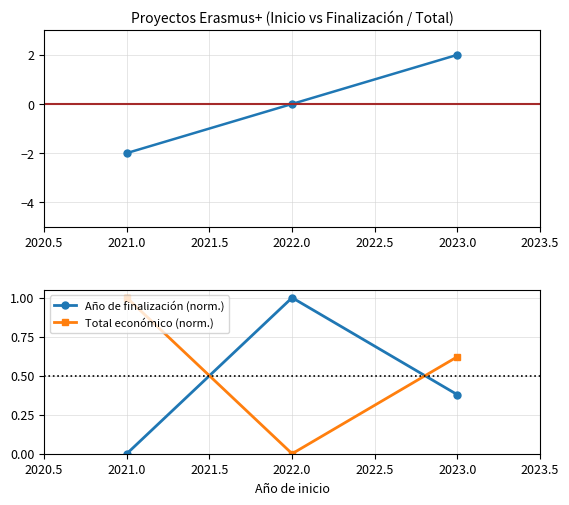

What is the sum of all Total económico (norm.) values?

1.6